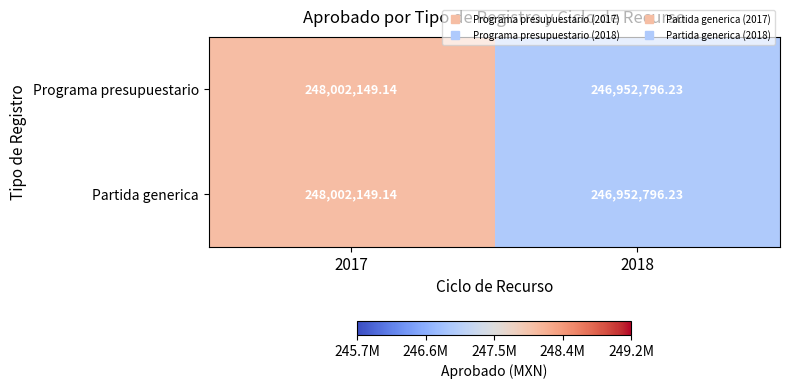

Is the value of Programa presupuestario at 2018 greater than the value of Partida generica at 2017?

No